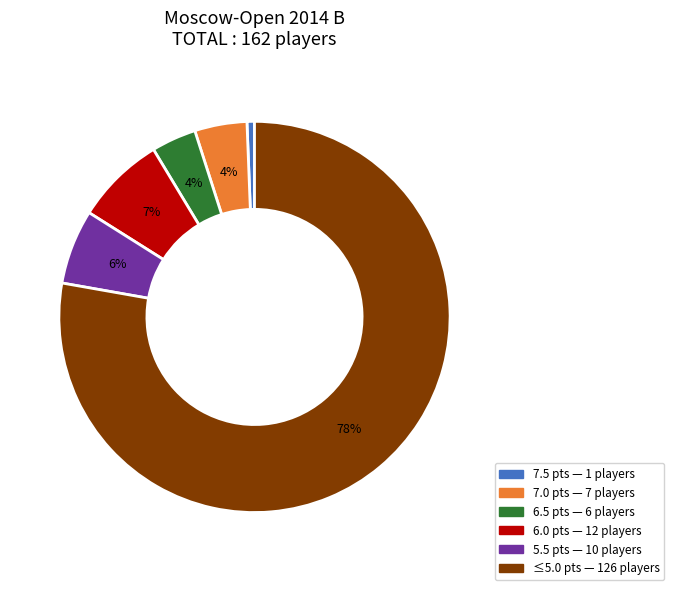

Is there a majority slice in this chart?

Yes